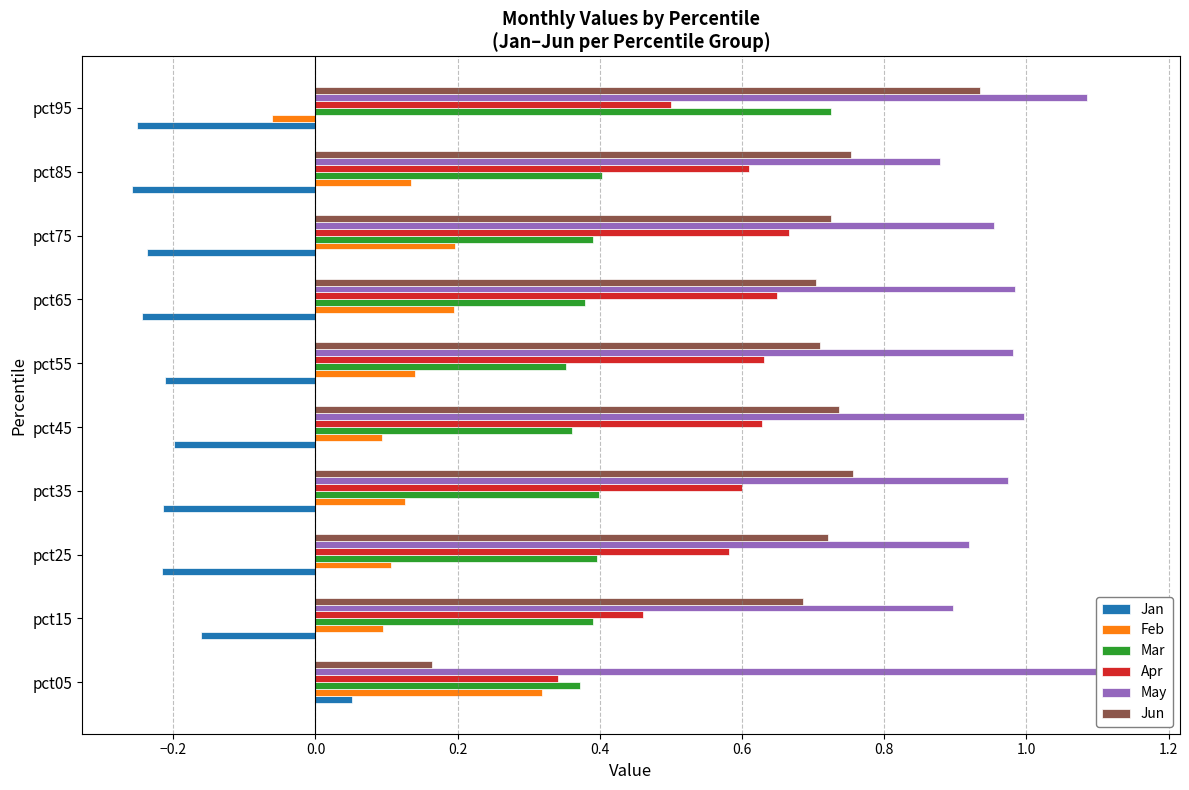

Is it true that Mar equals 0.4 at pct05?

True